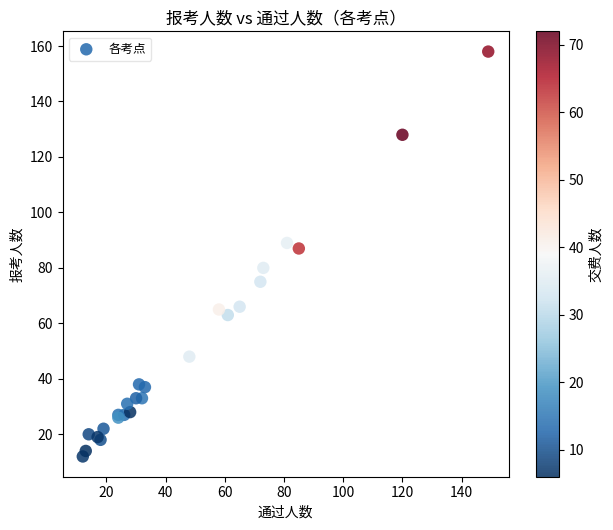

What Y value in the scatter plot is closest to 85?

87